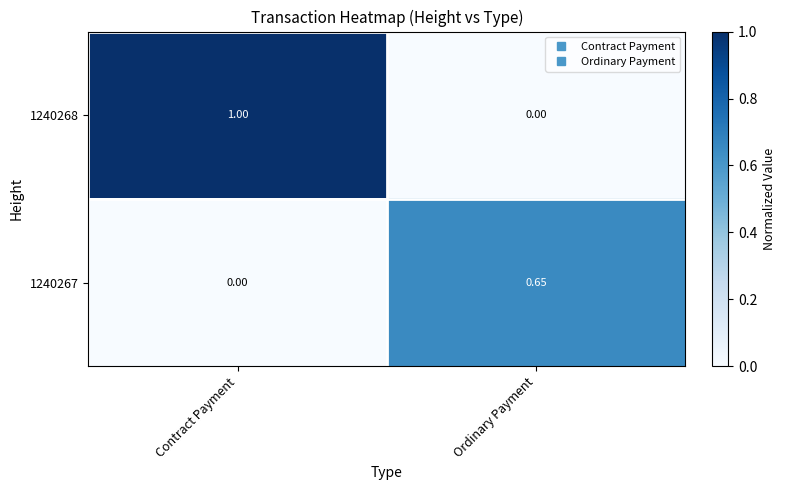

At which category is the sum across all series the highest?

Contract Payment